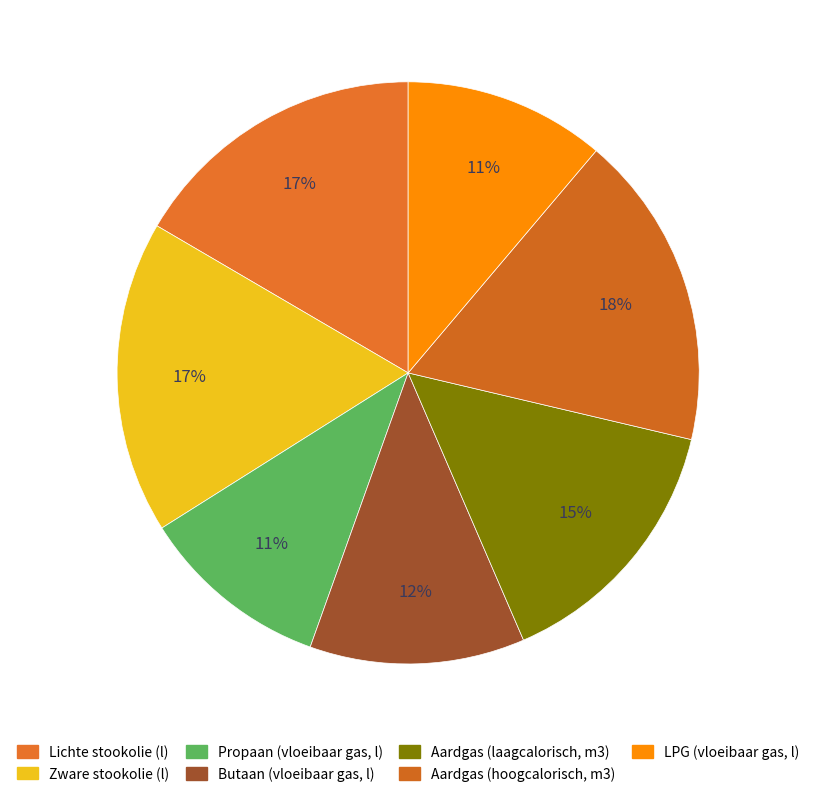

To the nearest percent, what percentage of the pie is Aardgas (laagcalorisch, m3)?

15%